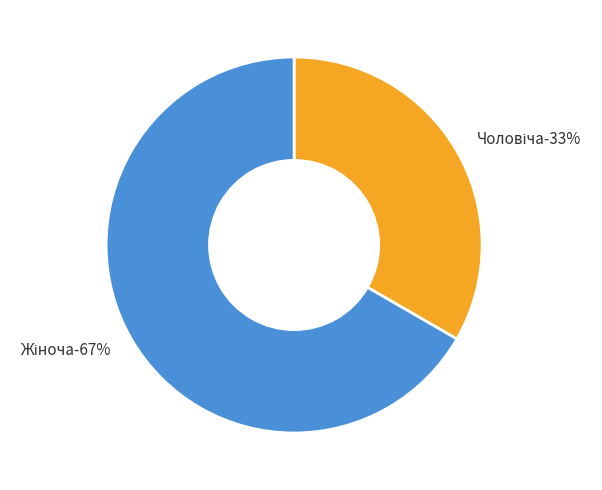

What percentage is the Жіноча slice, to the nearest percent?

67%